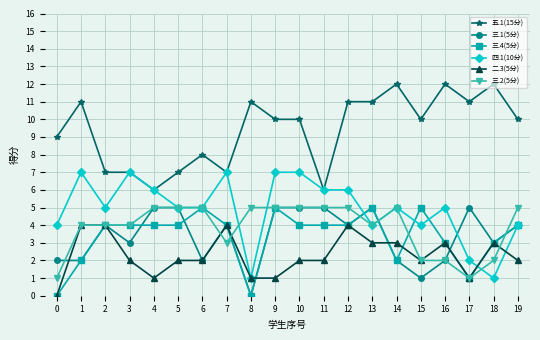

How many categories are shown in the chart?

20